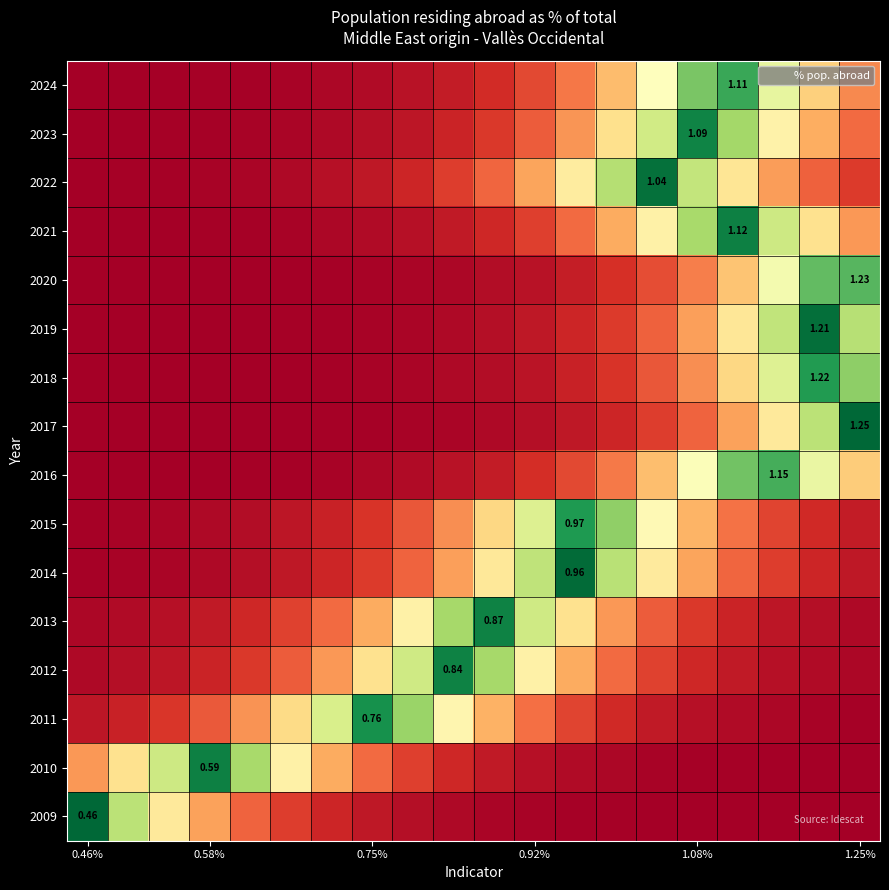

At which label is 2019 closest to 0?

0.46%